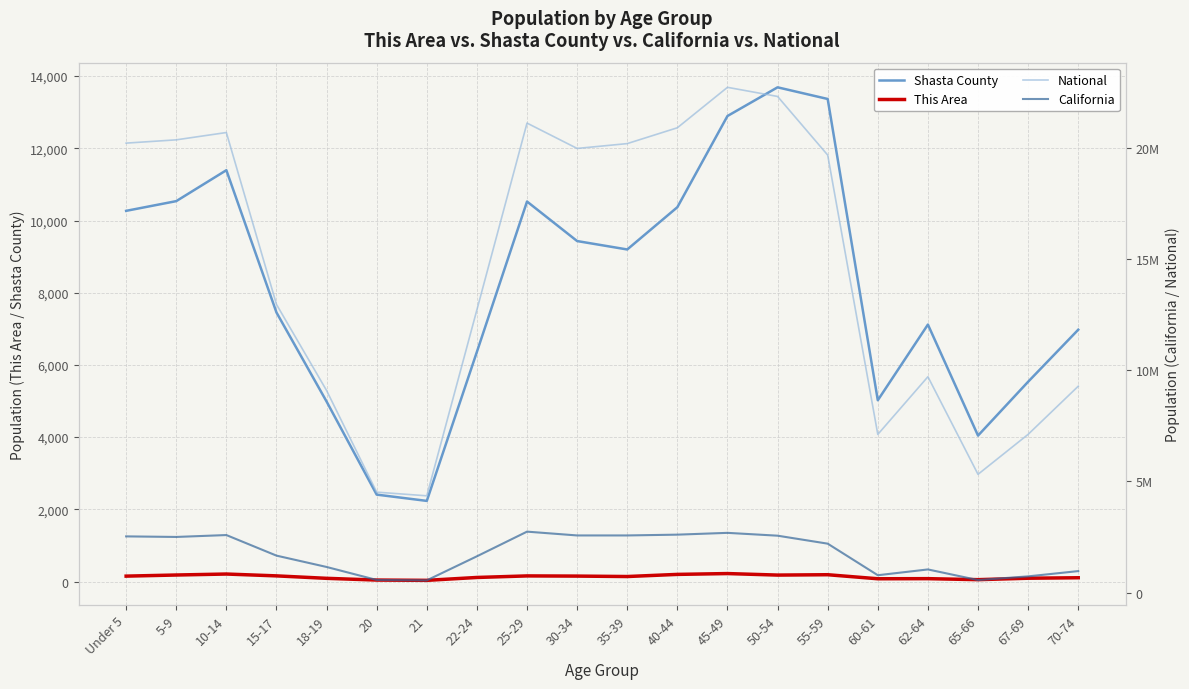

What is the total value across all series at Under 5?

22743112